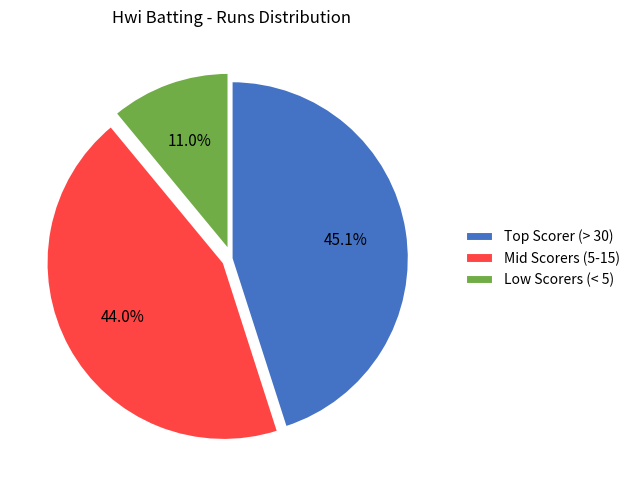

Between Mid Scorers (5-15) and Low Scorers (< 5), which is larger?

Mid Scorers (5-15)